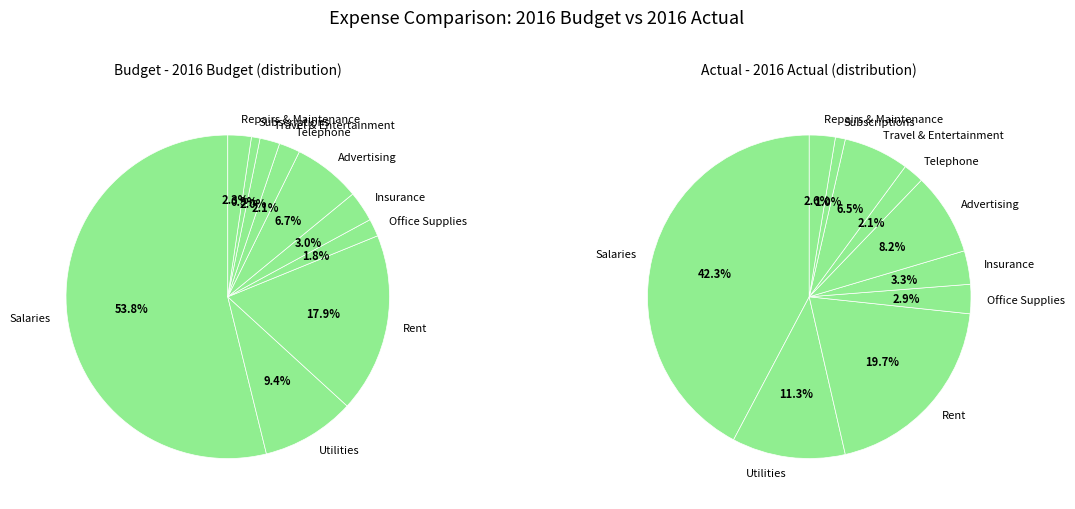

Rank the series by their maximum value, from lowest to highest.

2016 Actual, 2016 Budget